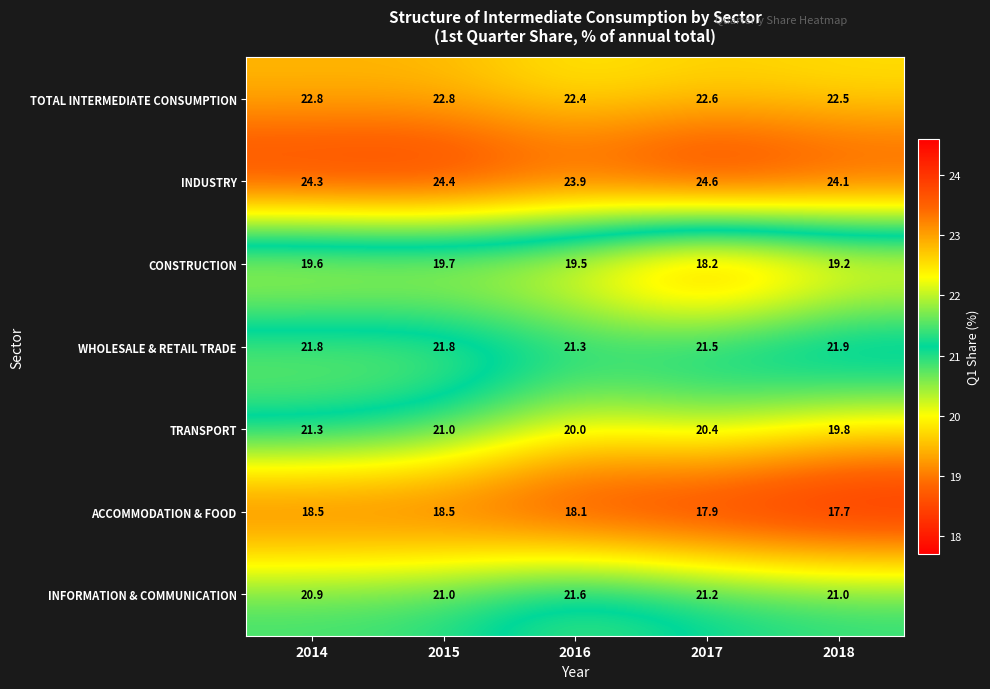

At which category does the chart reach its peak across all series?

2017